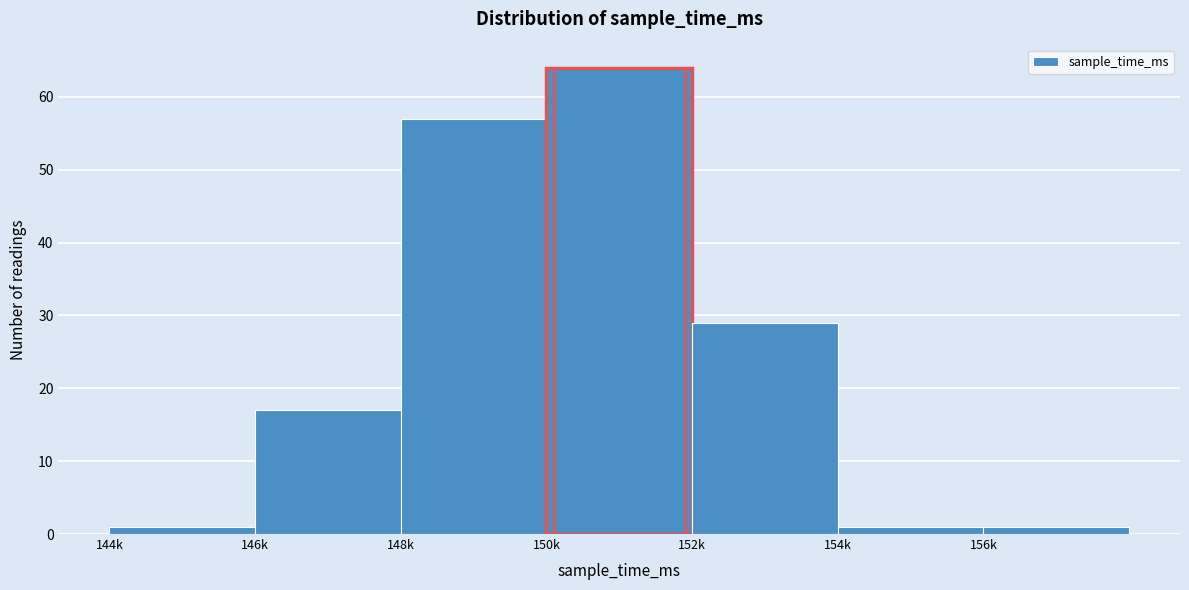

Reading left to right, extract all data points from this chart.

1	17	57	64	29	1	1